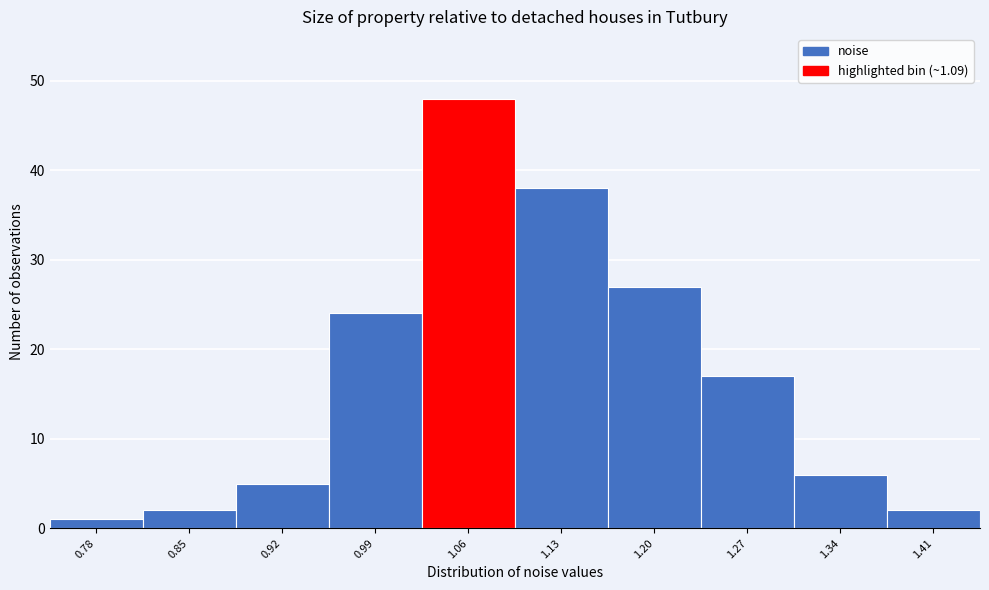

Reading right to left, transcribe all the data shown in this chart.

1.41=2	1.34=6	1.27=17	1.20=27	1.13=38	1.06=48	0.99=24	0.92=5	0.85=2	0.78=1